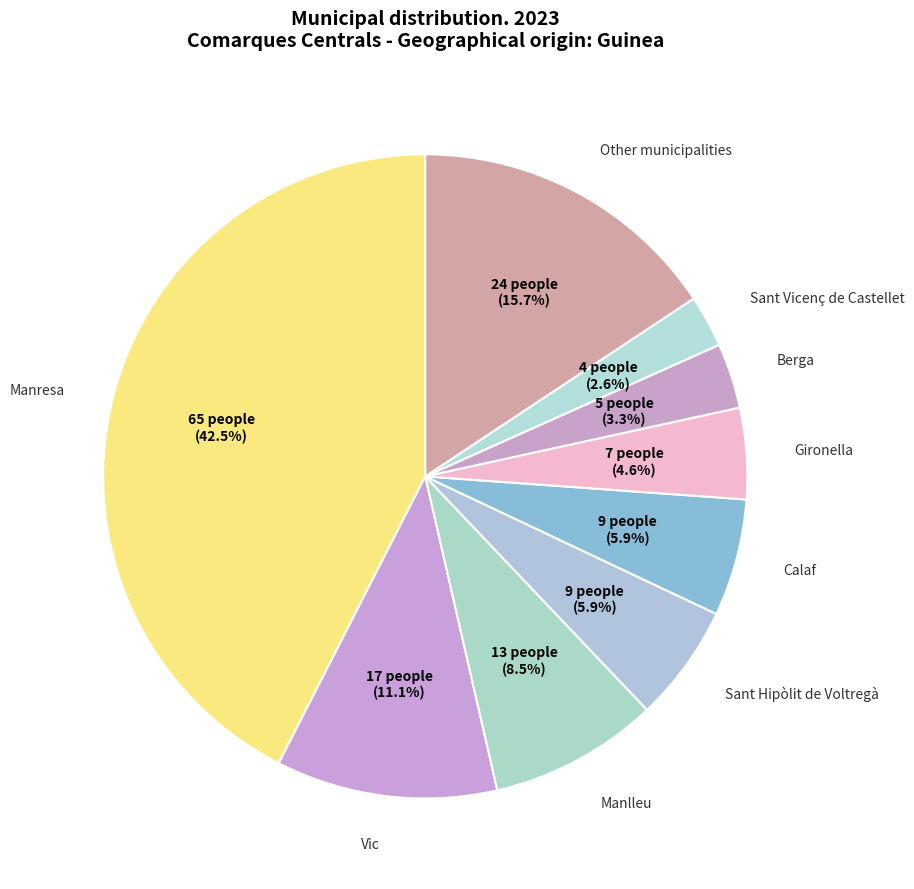

Which slice is the largest?

Manresa